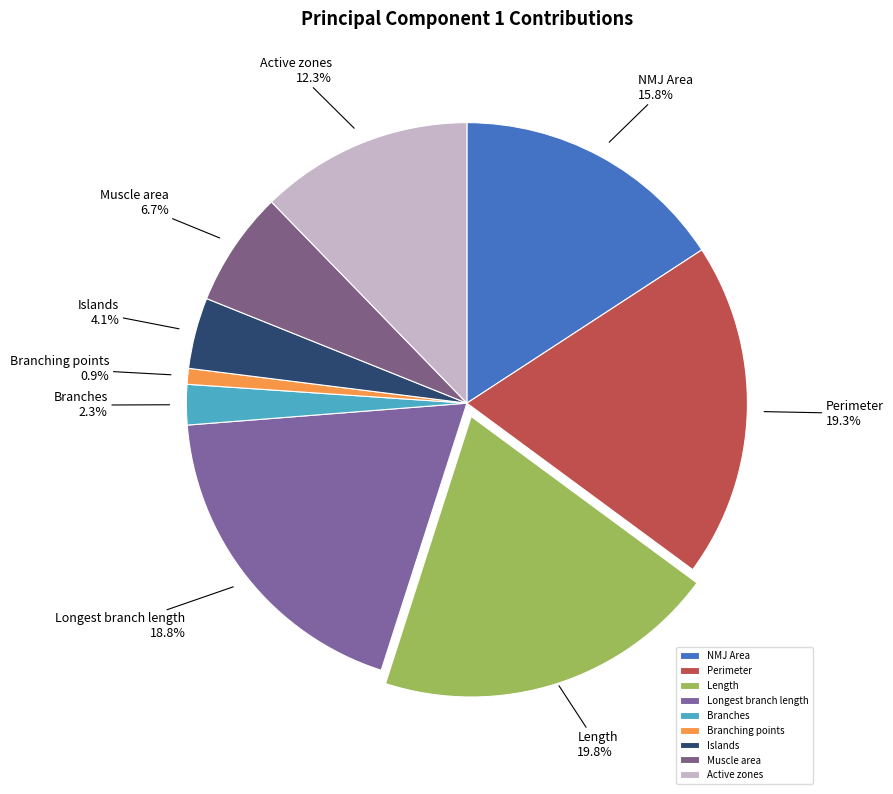

What percentage do Perimeter and NMJ Area together represent?

35.1%